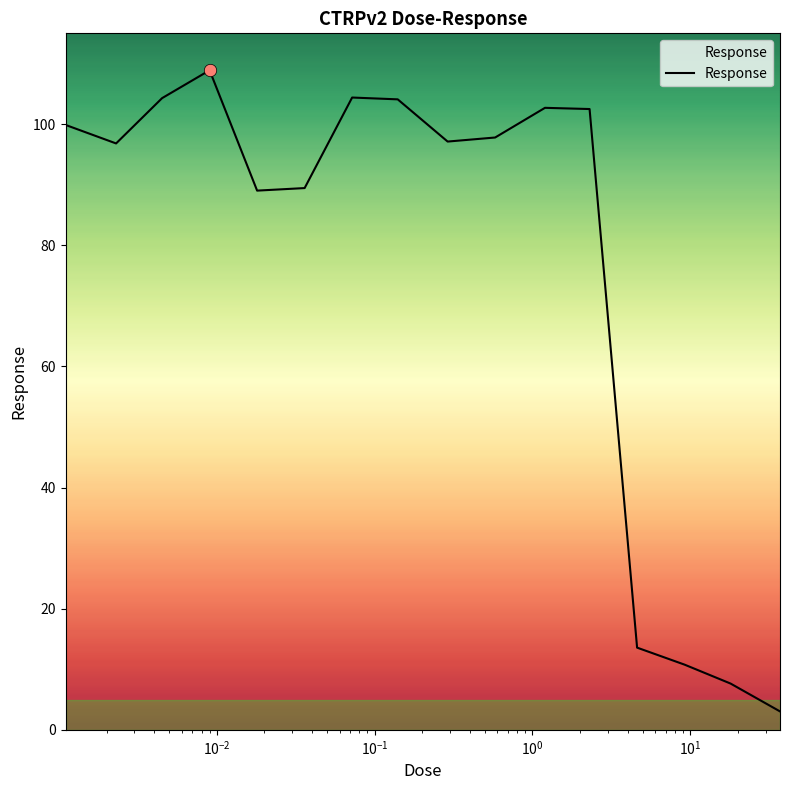

What is the maximum value shown in the chart?

108.9